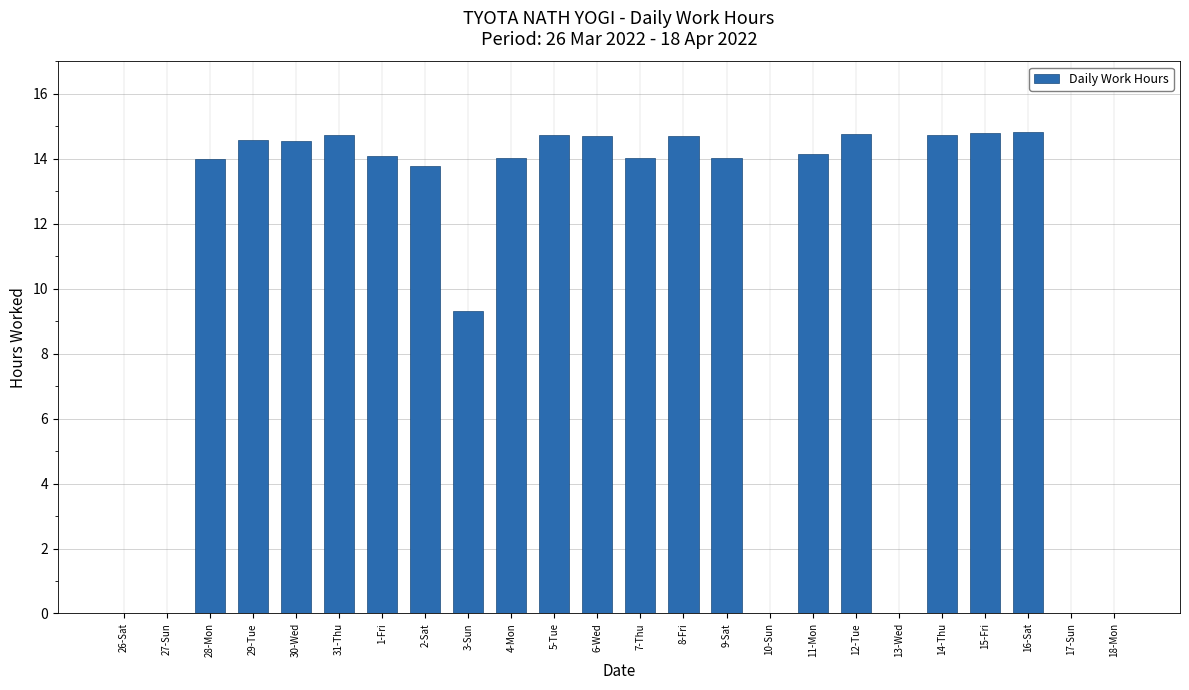

Is it true that the value at 15-Fri is 5.6?

False